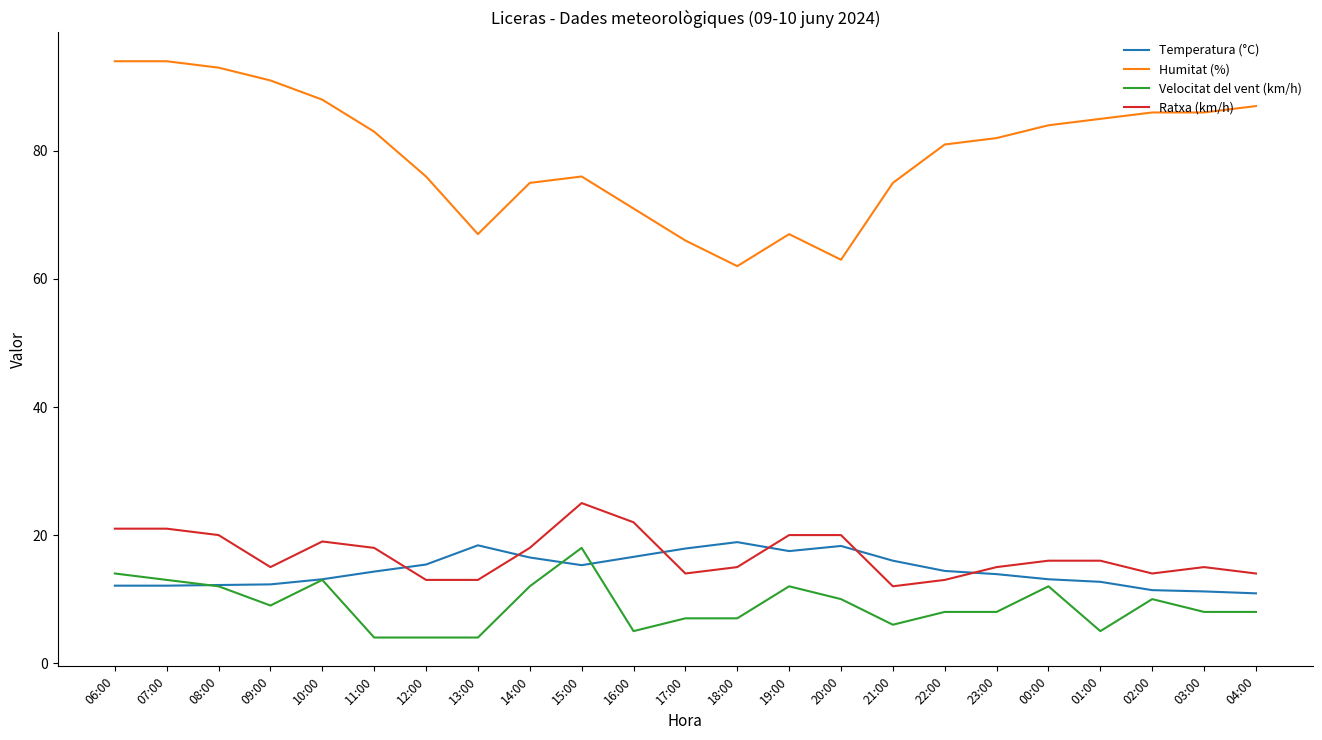

The Temperatura (°C) series shows 17.5 at 19:00. True or false?

True